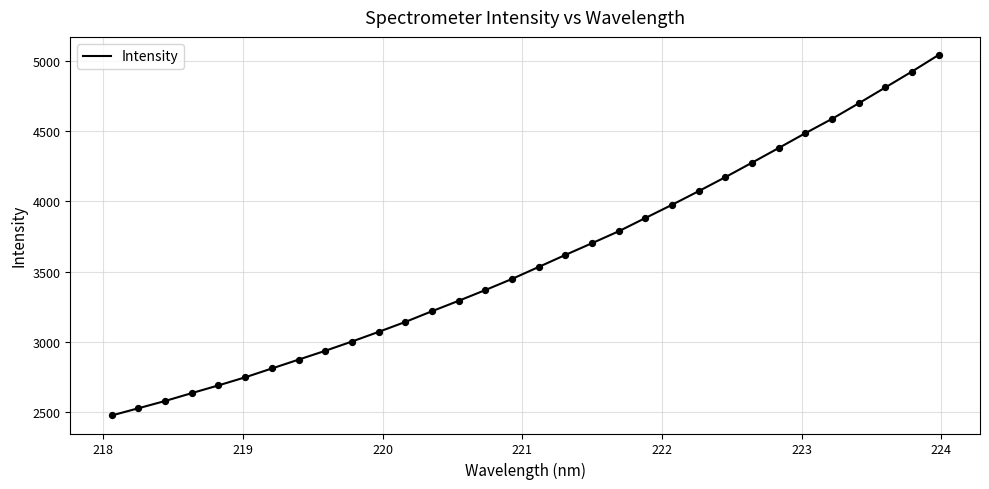

What is the smallest value displayed?

2474.7